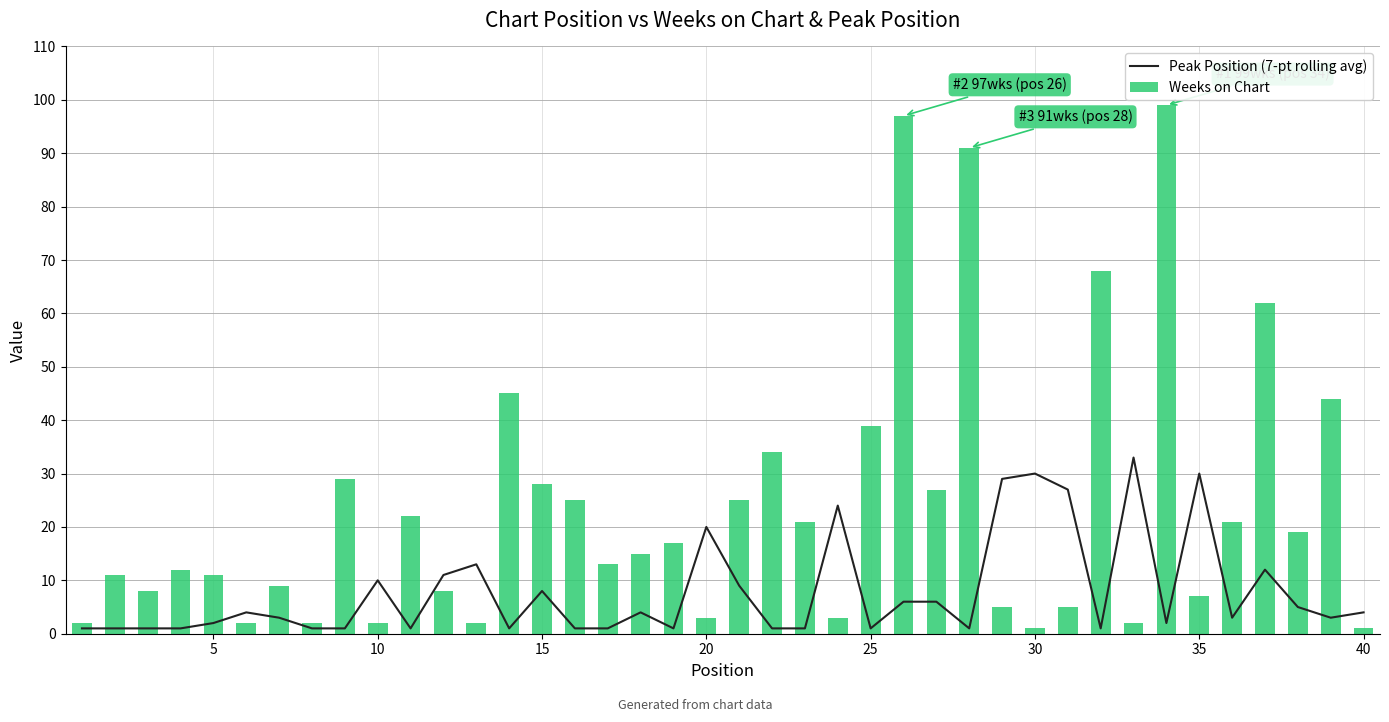

The value of Weeks on Chart at 5 is 15. True or false?

False